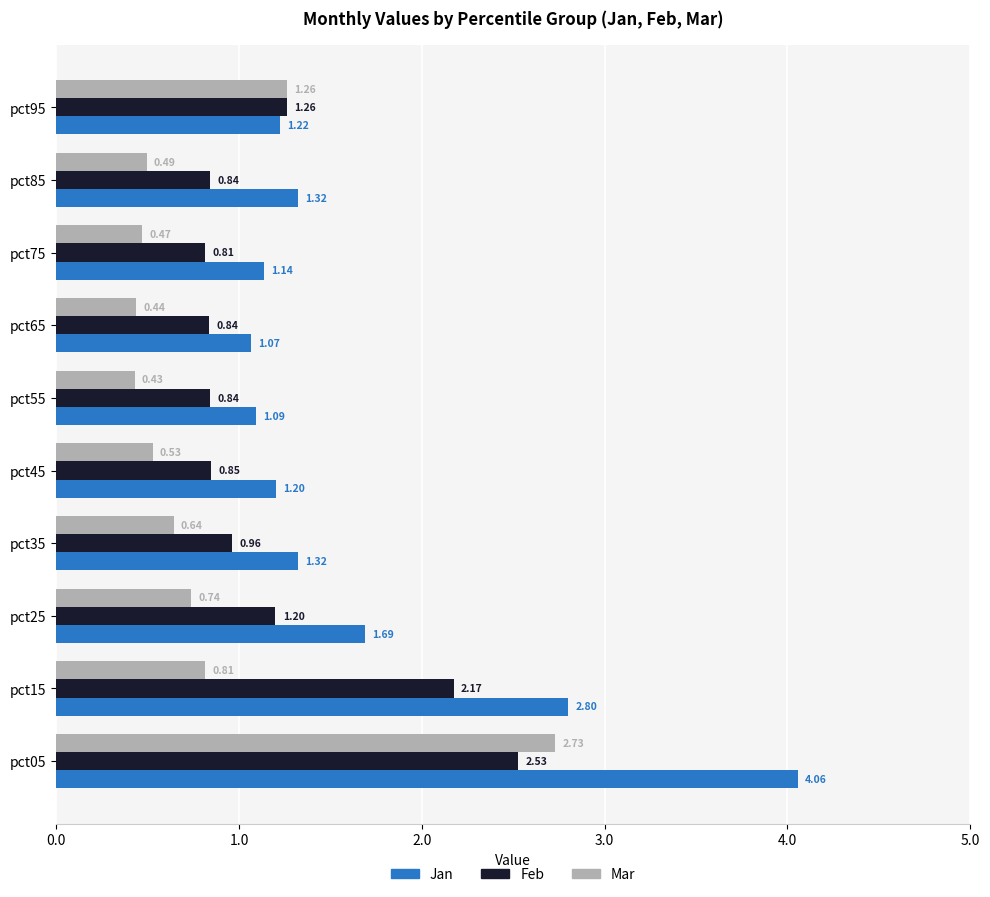

Rank the series at pct65 from highest to lowest value.

Jan, Feb, Mar